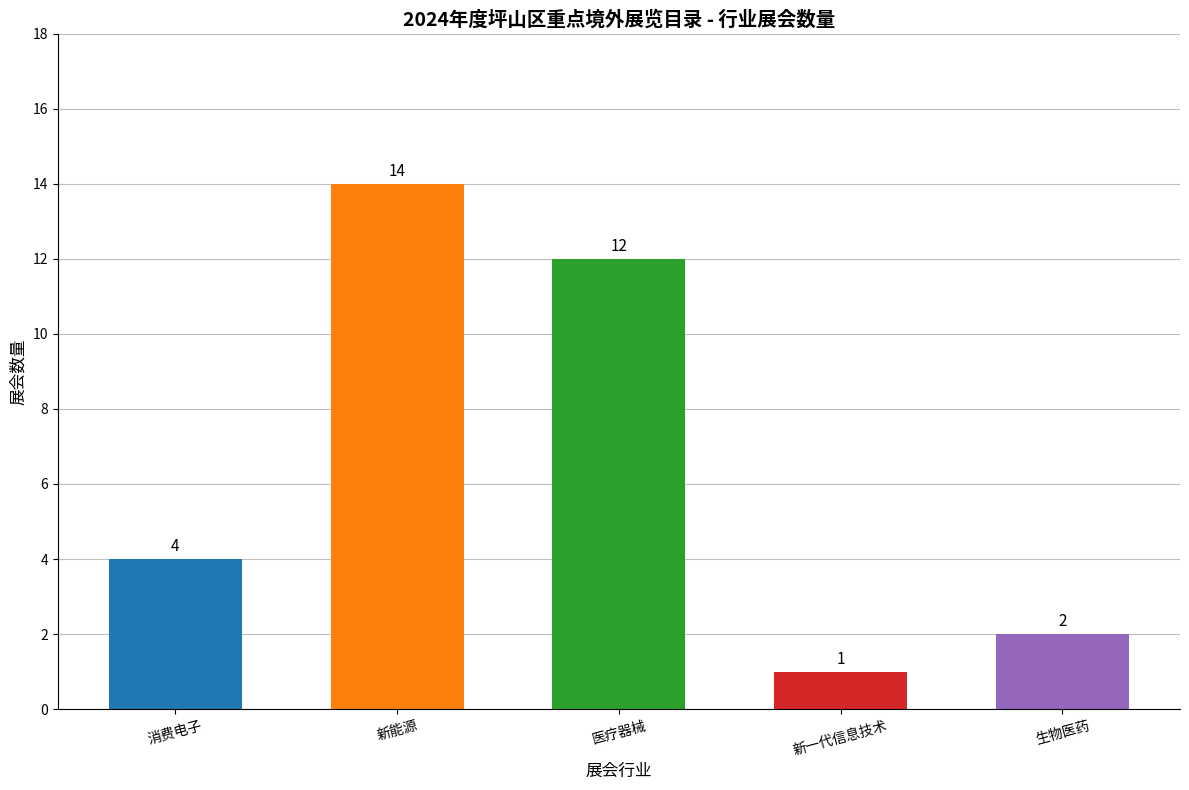

Are the bars horizontal?

No